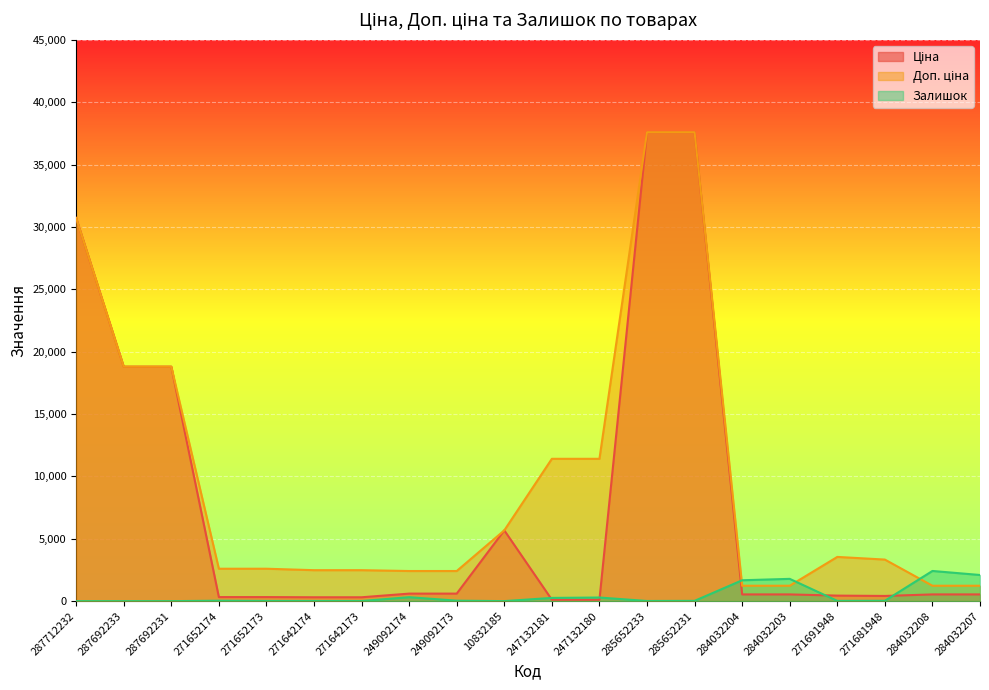

True or false: Ціна has more than 0 points higher than both neighbors.

True